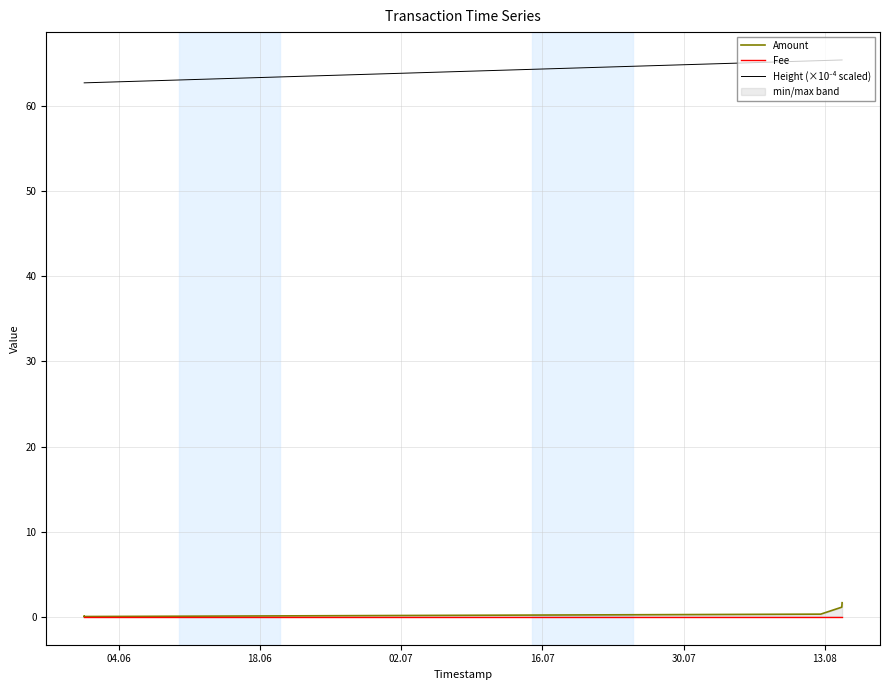

What is the label of the 5th point from the left?

30.07